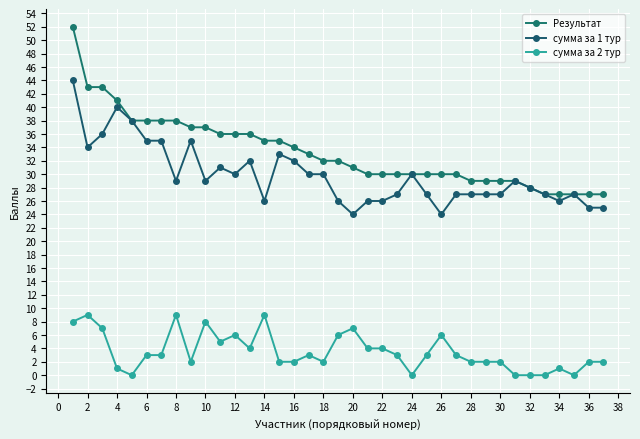

What is the difference between the maximum and second lowest values in the Результат series?

25